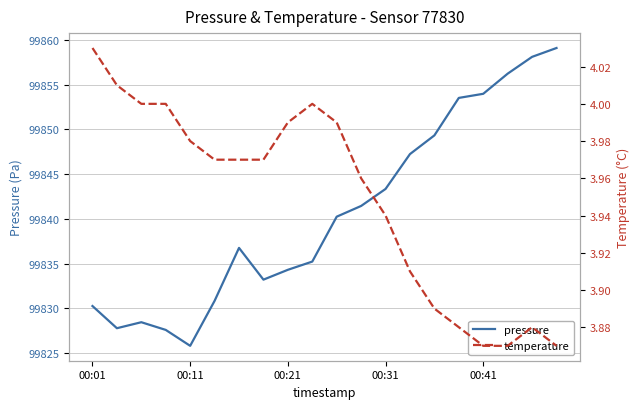

The value of pressure at 00:21 is 99834.3. True or false?

True